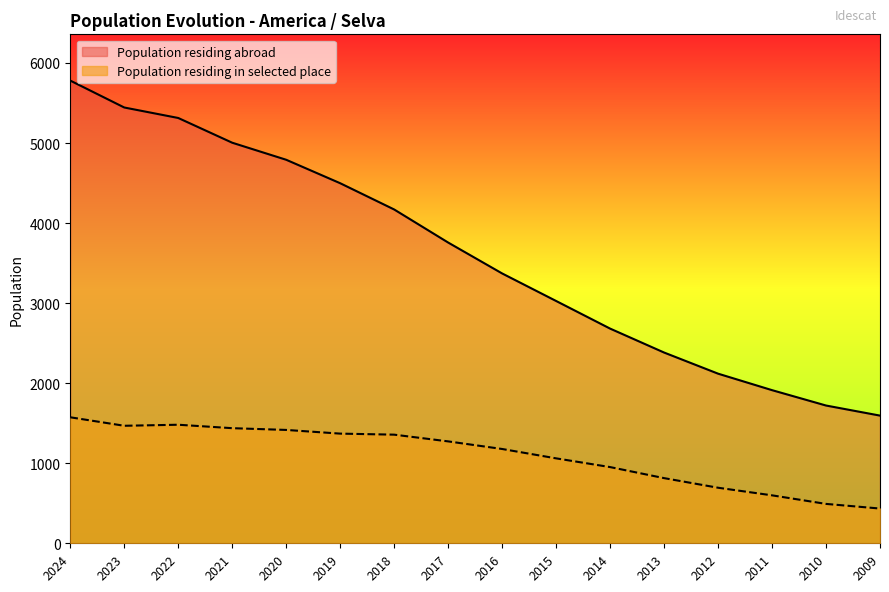

At which label does Population residing in selected place reach its minimum?

2009